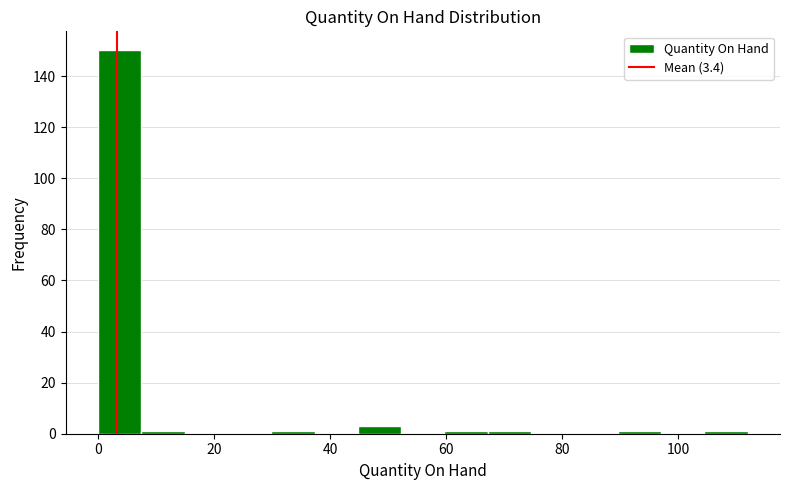

Around what value on the x-axis is the tallest bar? Give the approximate position of its centre, as read against the axis.

4